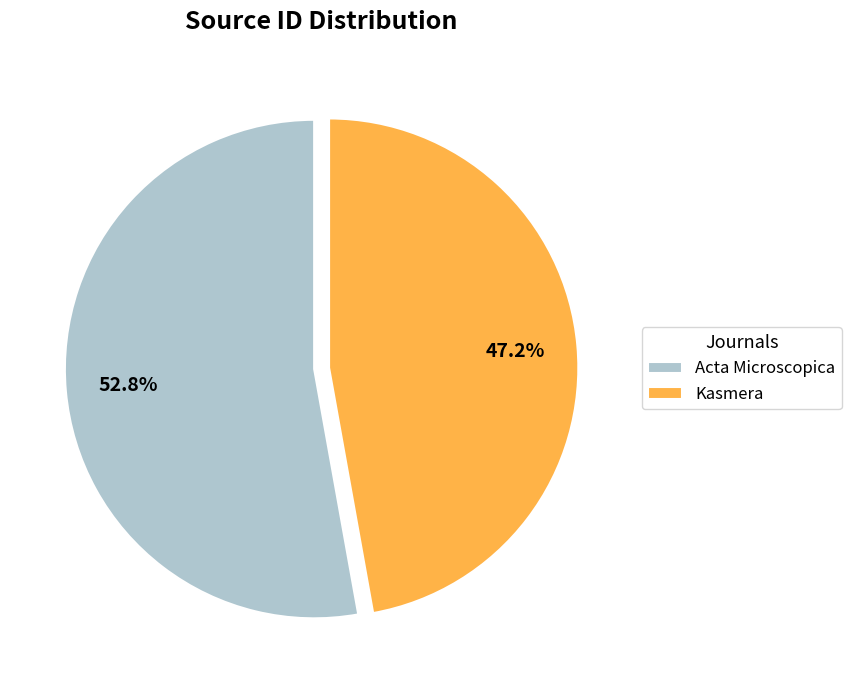

To the nearest percent, what portion does Acta Microscopica represent?

53%